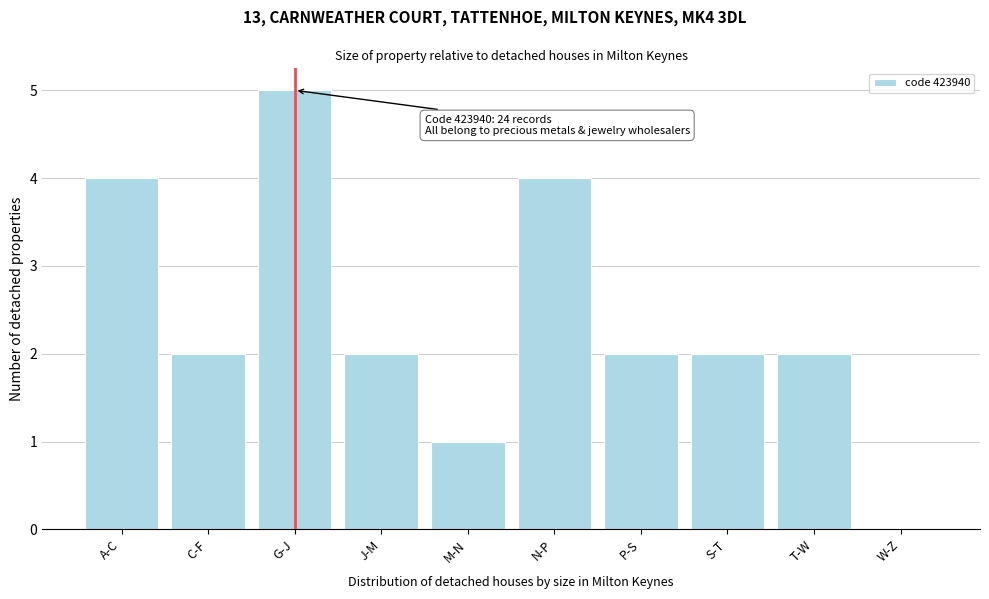

Reading right to left, what are all the values shown in this chart?

W-Z=0	T-W=2	S-T=2	P-S=2	N-P=4	M-N=1	J-M=2	G-J=5	C-F=2	A-C=4